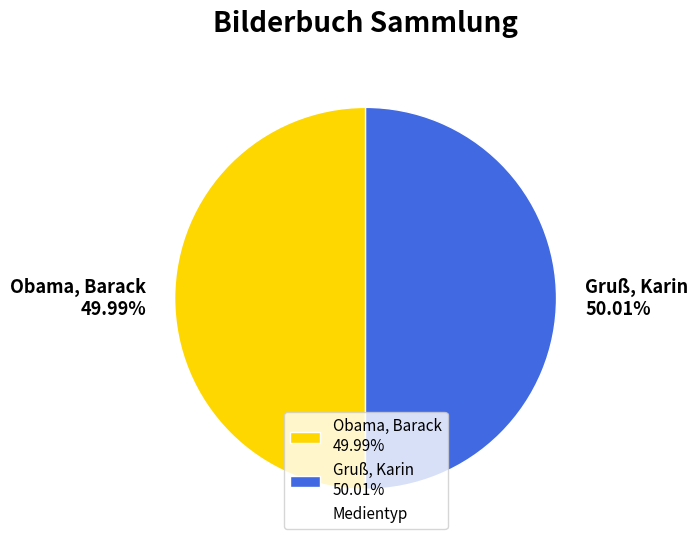

Approximately how many times larger is the value at Gruß, Karin compared to Obama, Barack?

1.0